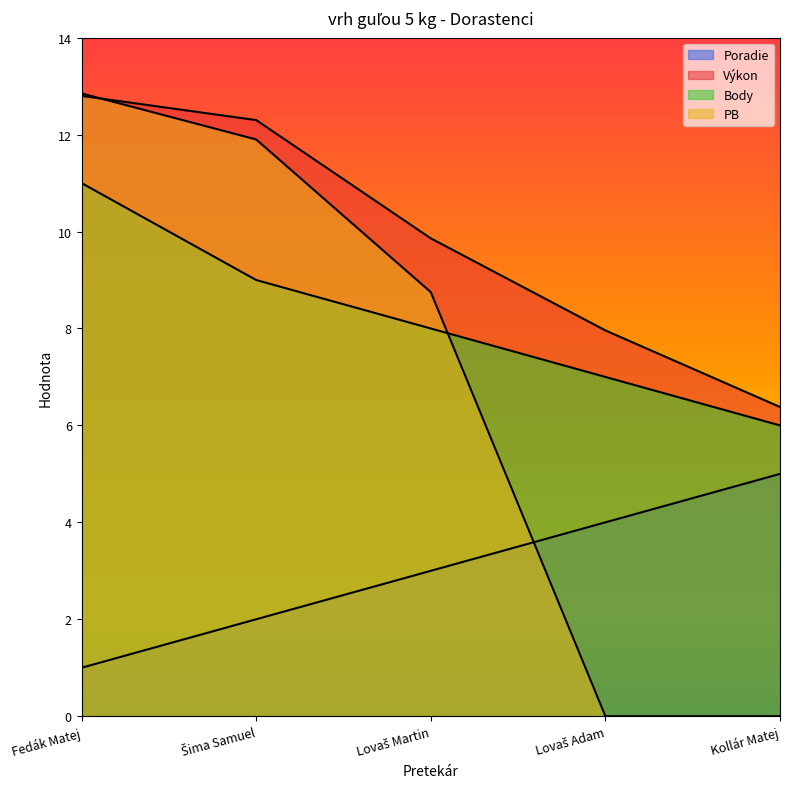

How many times do Body and PB cross each other?

1